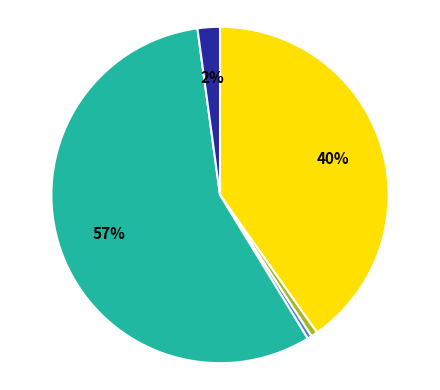

Is there a majority slice in this chart?

Yes